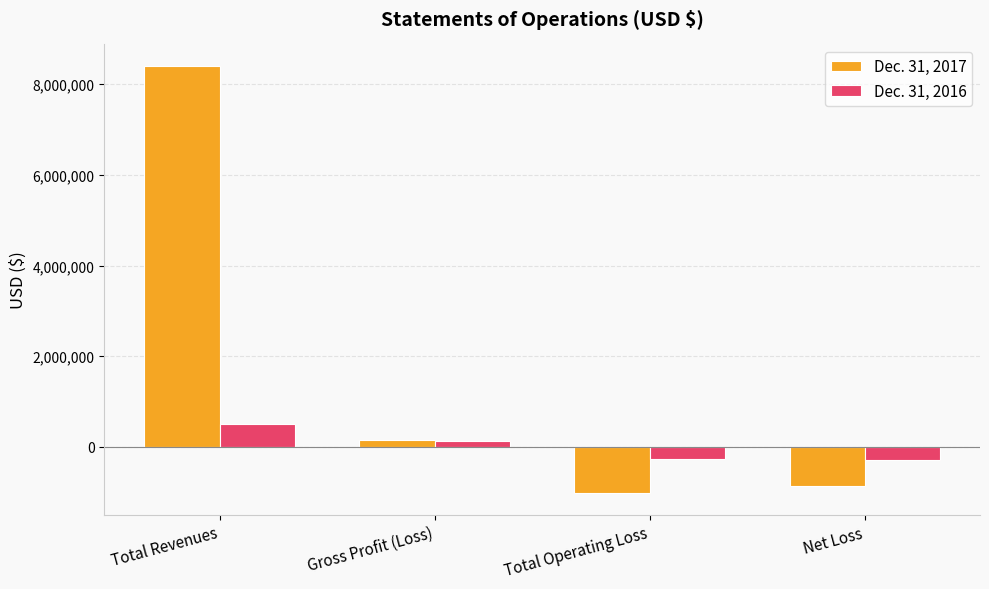

Does the chart contain any negative values?

Yes